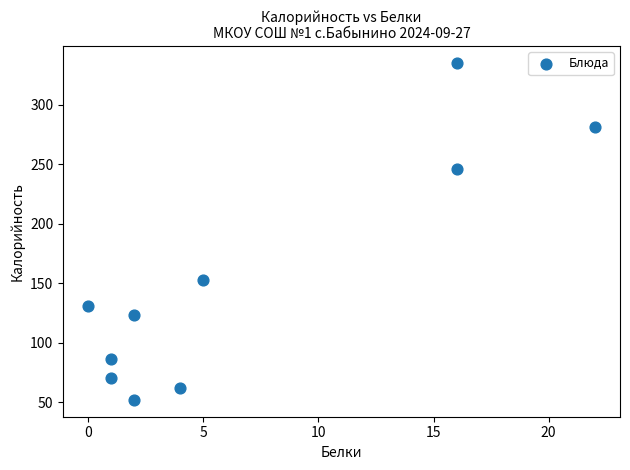

What is the range of X values (max minus min)?

22